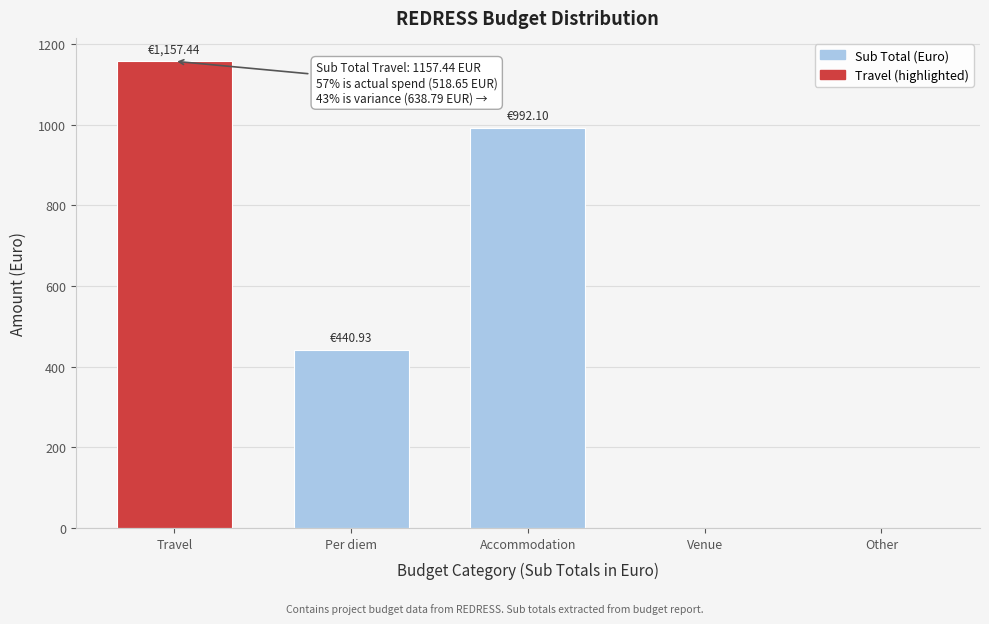

What is the ratio of the value at Per diem to the value at Travel?

0.4